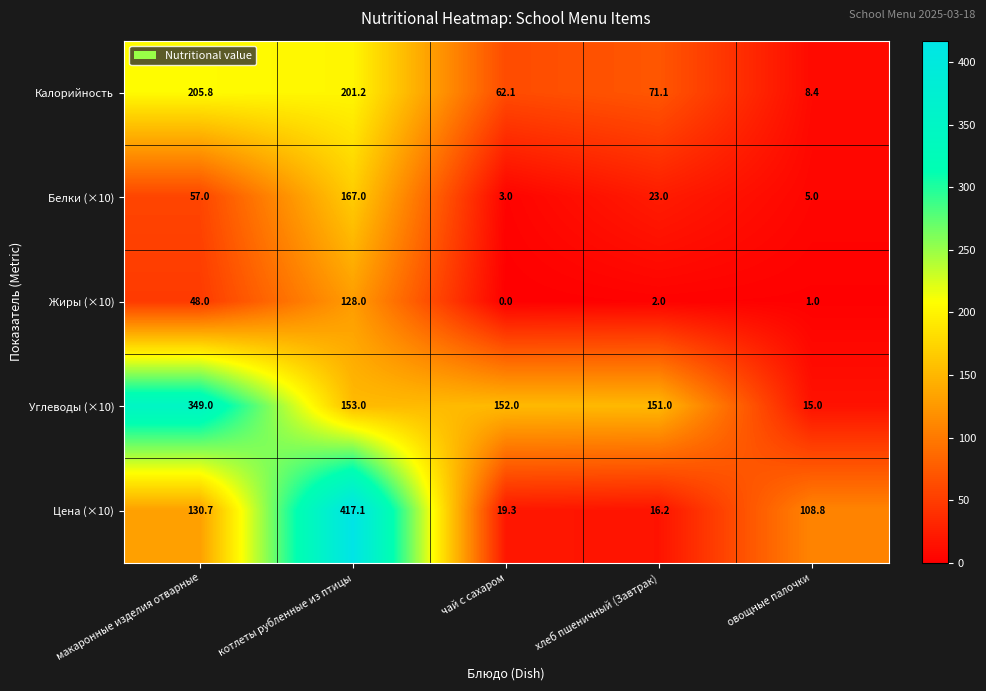

What is the difference between the highest and lowest values at макаронные изделия отварные?

301.0